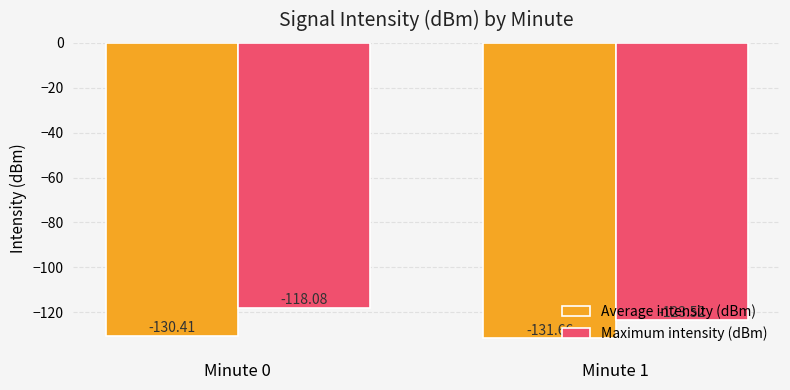

Reading left to right, what are all the values shown in this chart?

Average intensity (dBm): Minute 0=-130.4	Minute 1=-131.7
Maximum intensity (dBm): Minute 0=-118.1	Minute 1=-123.5